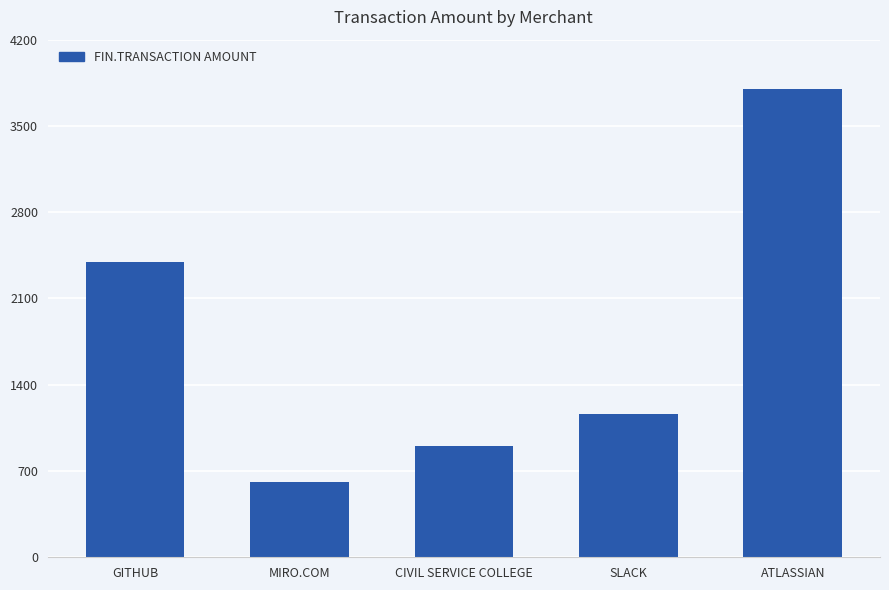

Reading left to right, extract all data points from this chart.

2394.5	614.7	900.0	1164.2	3803.7